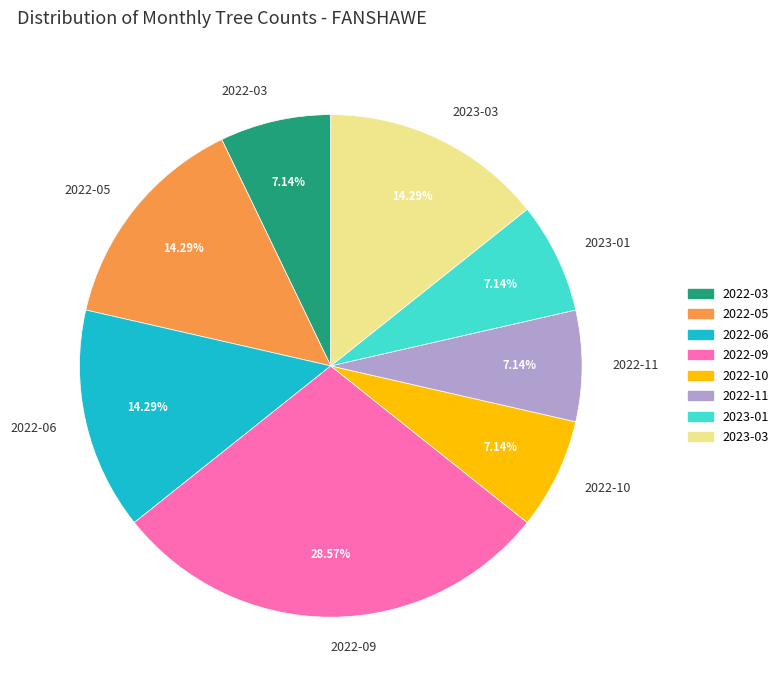

Do 2022-09 and 2023-01 together represent more than half of the pie?

No